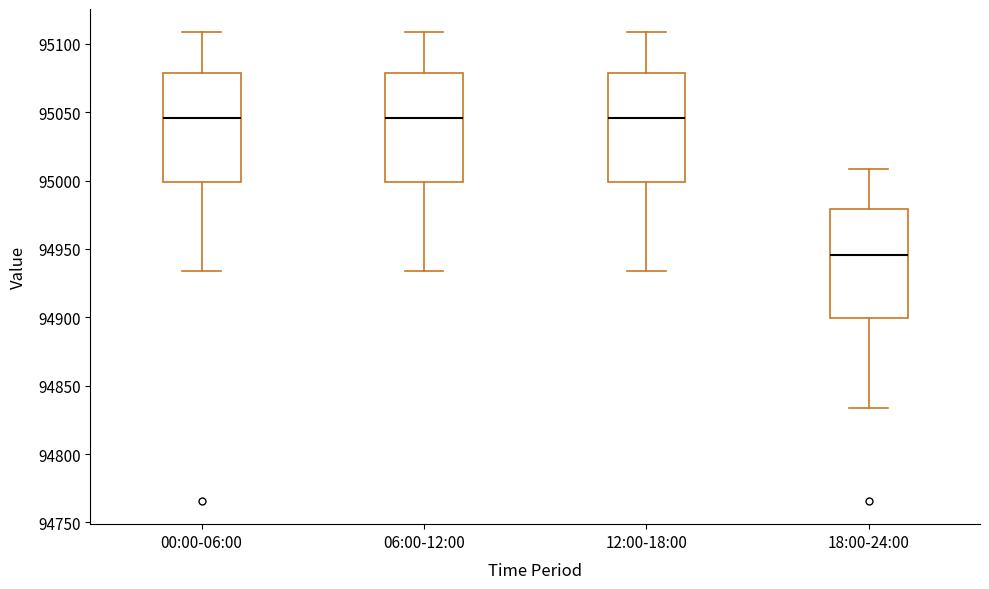

Where is the upper edge of the box for 18:00-24:00 on the y-axis? The values are not printed on the chart, so give them approximately, as read against the axis.

94980